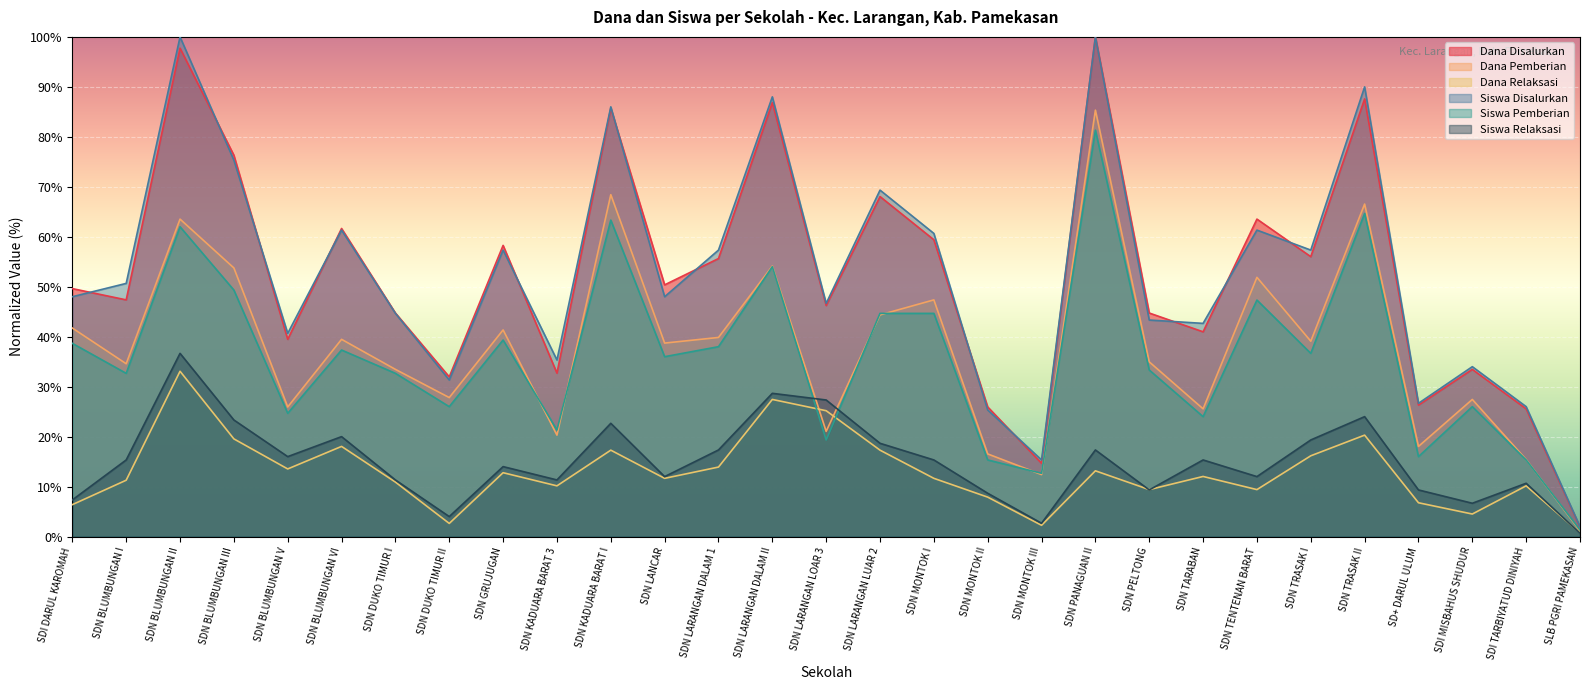

Between SDN BLUMBUNGAN VI and SDN LANCAR, which series saw the biggest shift?

Siswa Disalurkan